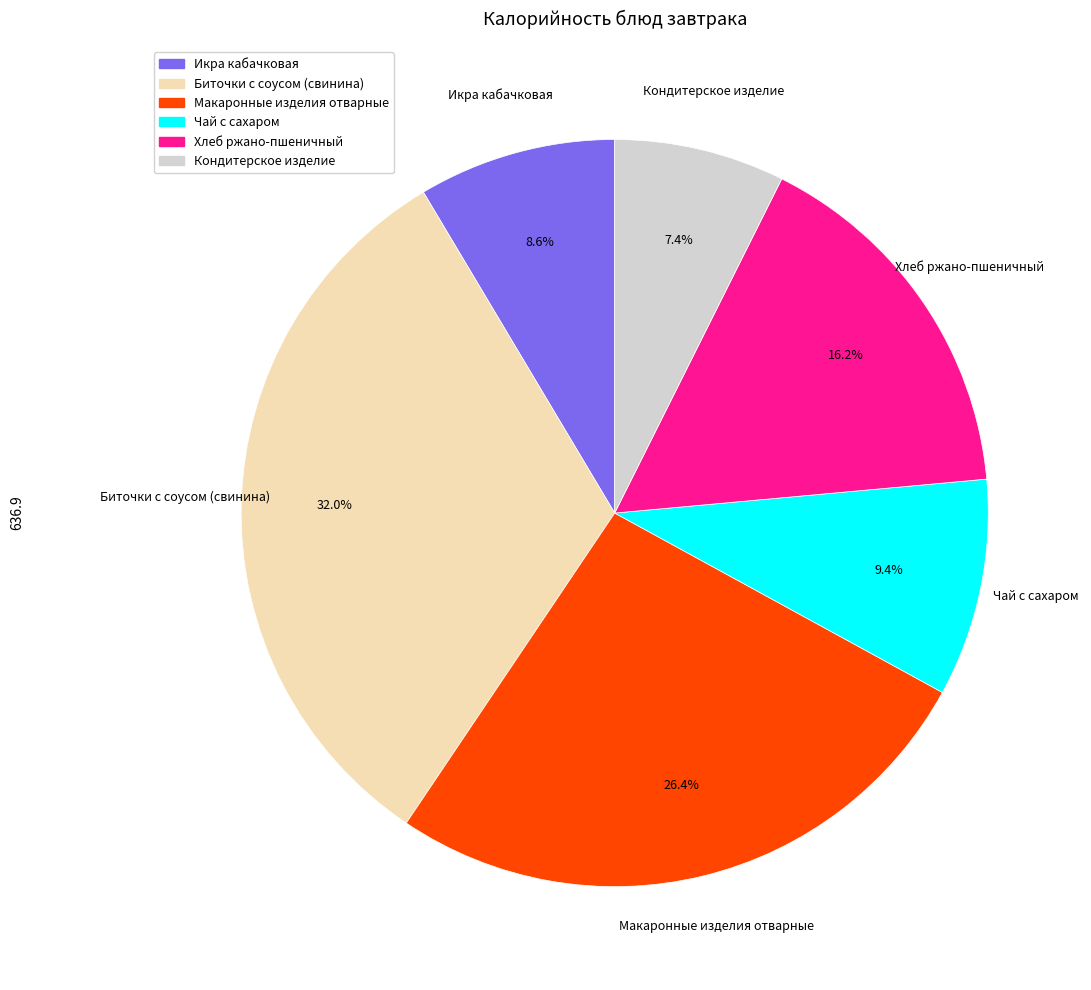

How much of the chart is everything except Икра кабачковая?

91.4%